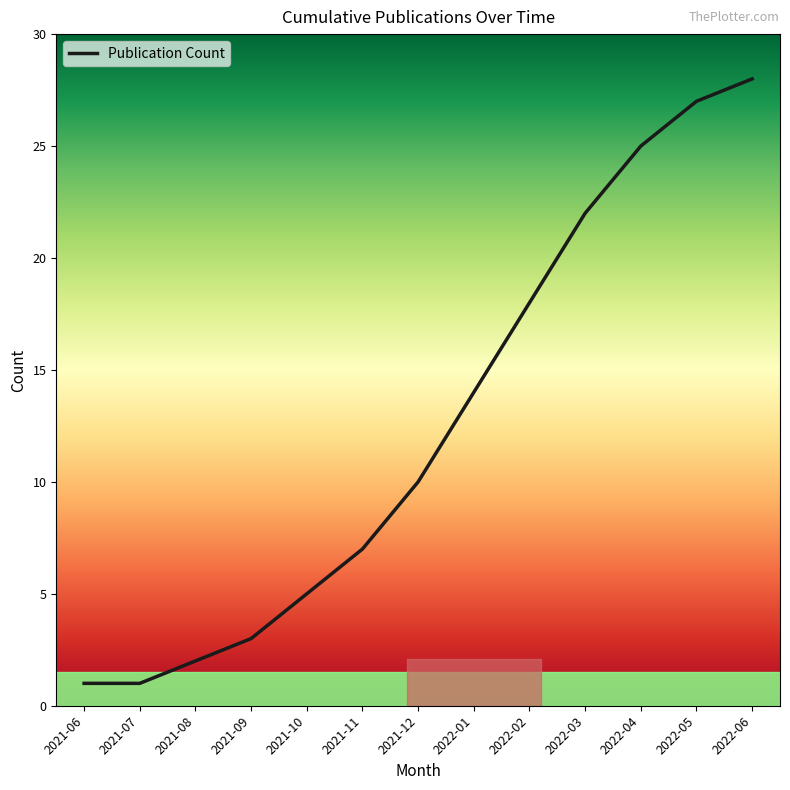

Reading left to right, transcribe all the data shown in this chart.

1	1	2	3	5	7	10	14	18	22	25	27	28